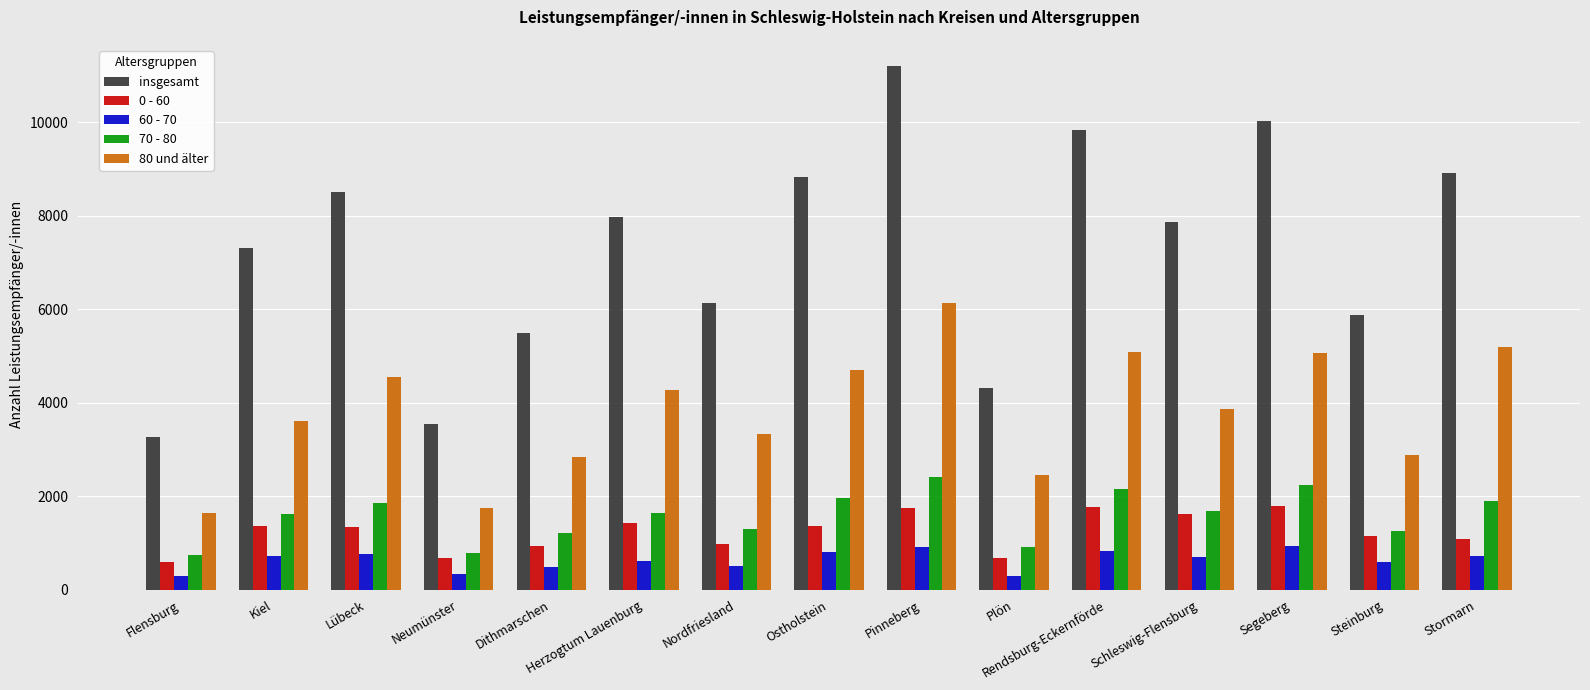

What are all the series names shown in the legend?

insgesamt, 0 - 60, 60 - 70, 70 - 80, 80 und älter